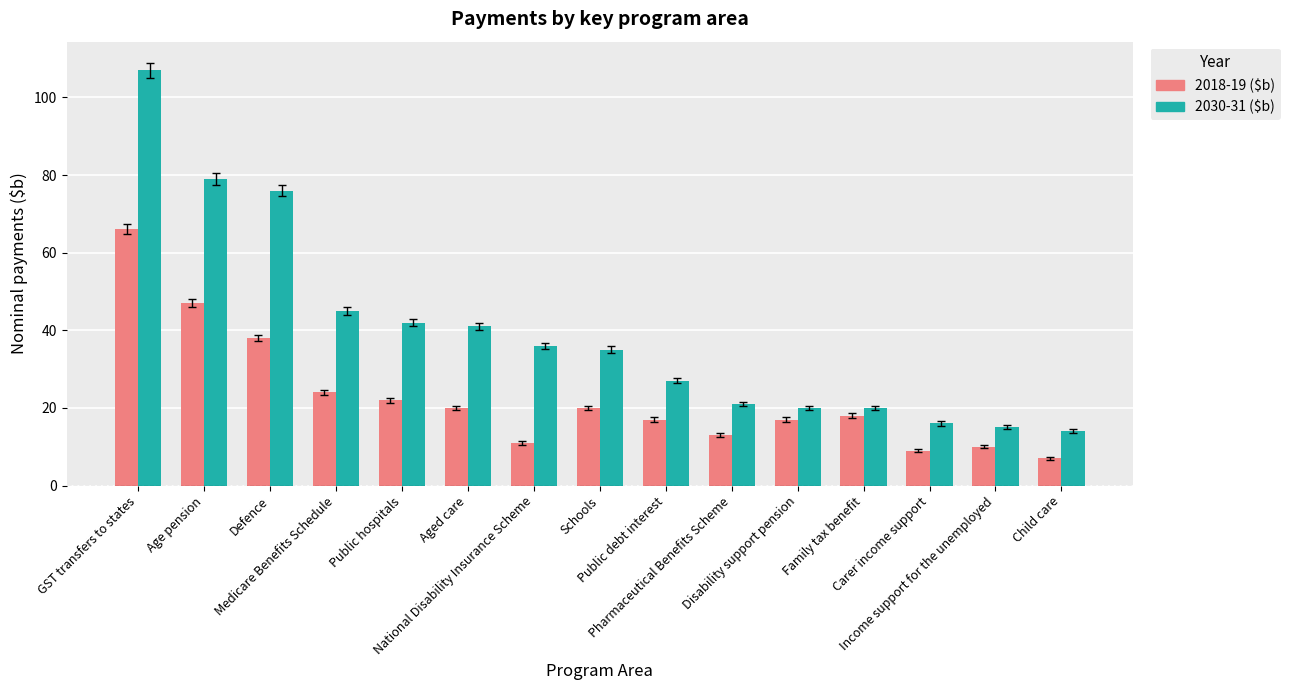

At how many categories does at least one series exceed 70?

3